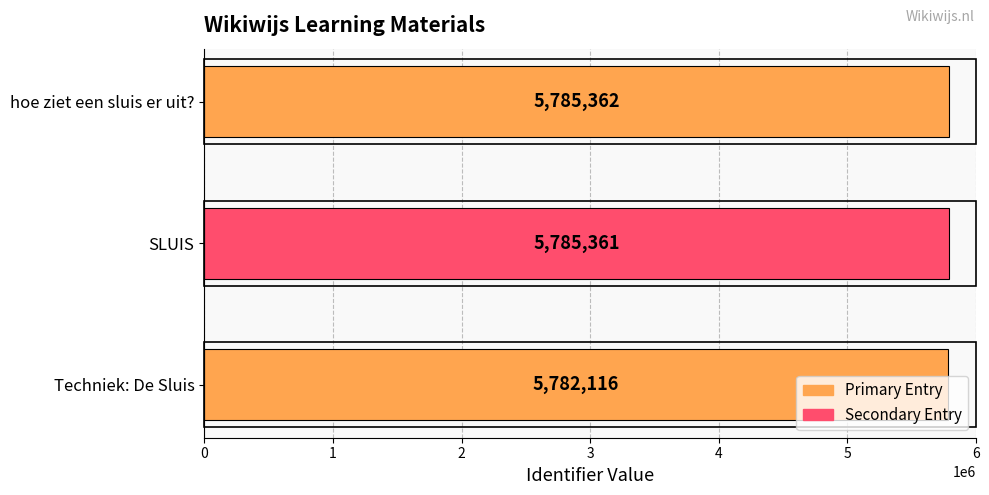

List the labels in order of value, smallest first.

Techniek: De Sluis, SLUIS, hoe ziet een sluis er uit?